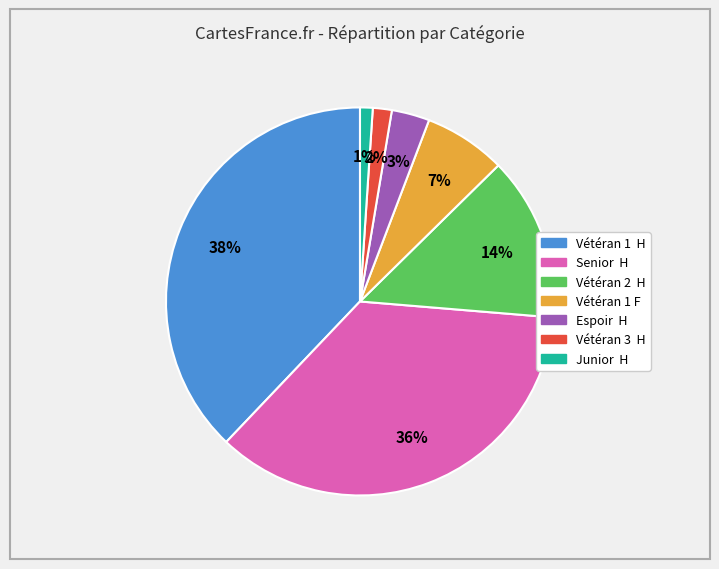

Which slice is the smallest?

Junior H